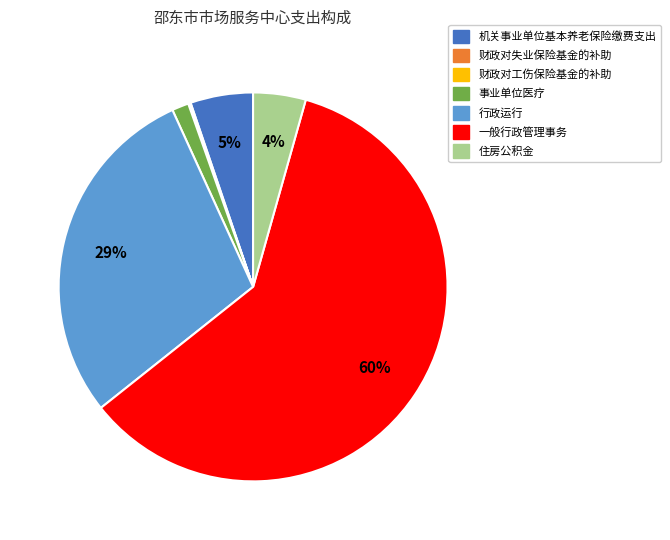

Between 行政运行 and 事业单位医疗, which is larger?

行政运行